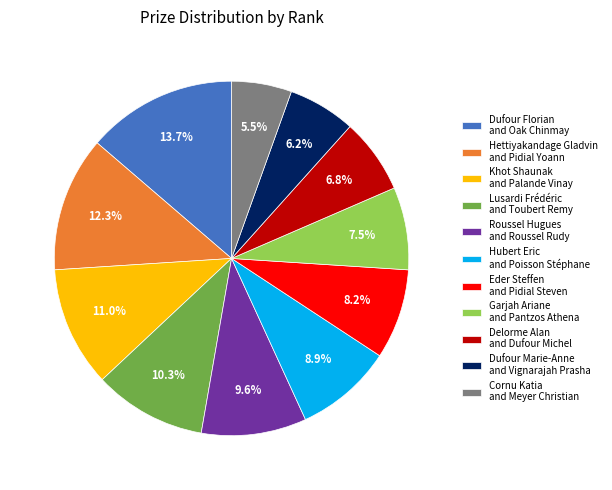

How many segments does this pie chart have?

11